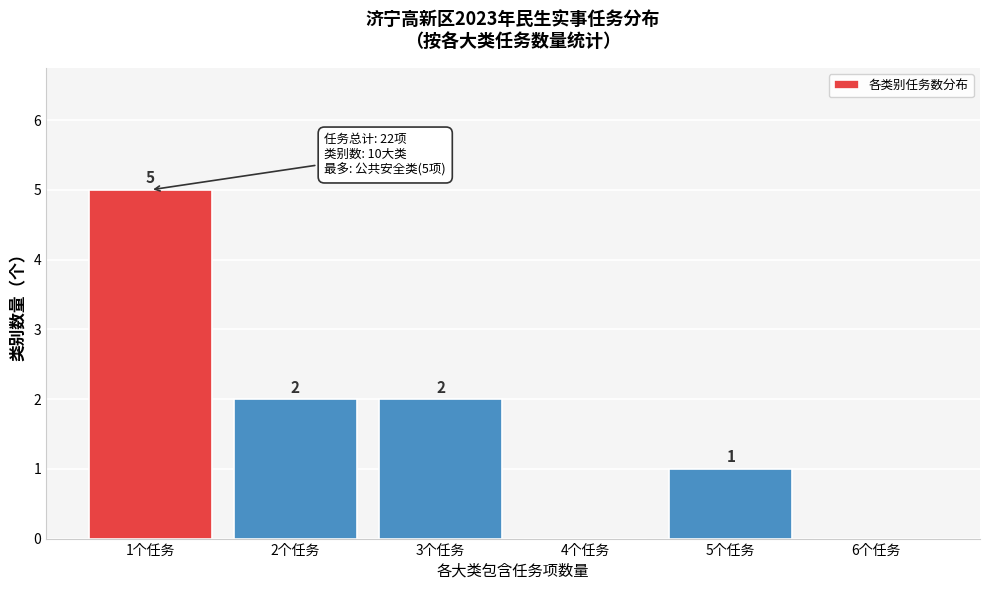

Reading left to right, transcribe all the data shown in this chart.

1个任务=5	2个任务=2	3个任务=2	4个任务=0	5个任务=1	6个任务=0